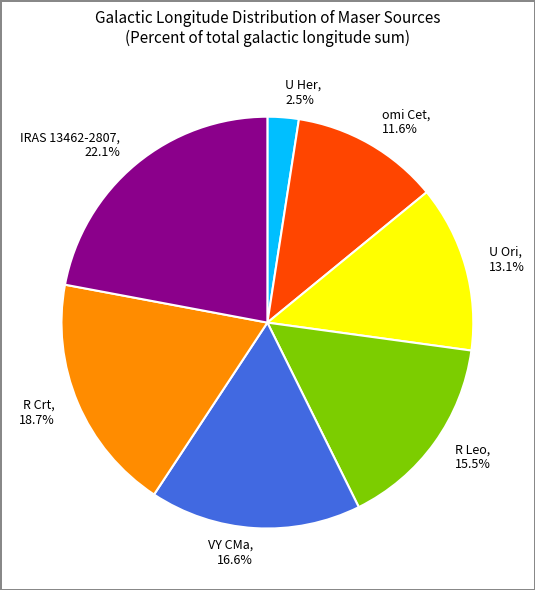

Rank the categories by value from highest to lowest.

IRAS 13462-2807, R Crt, VY CMa, R Leo, U Ori, omi Cet, U Her